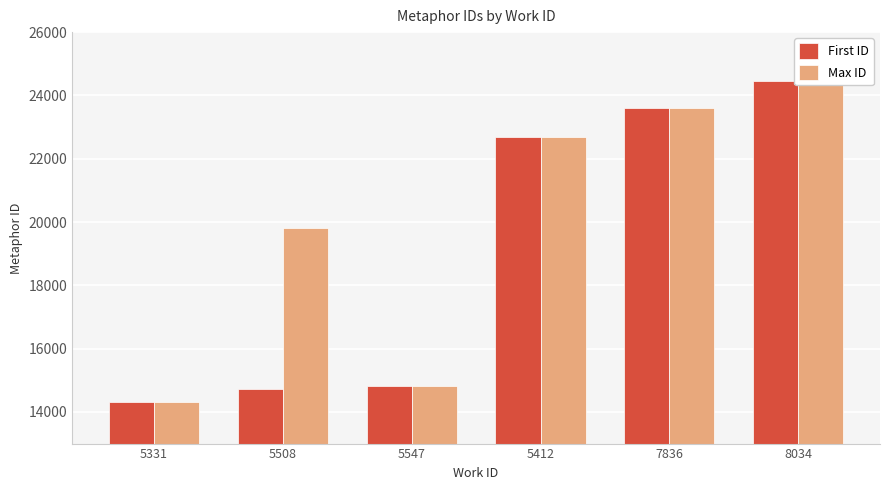

List the labels in order of First ID value, smallest first.

5331, 5508, 5547, 5412, 7836, 8034